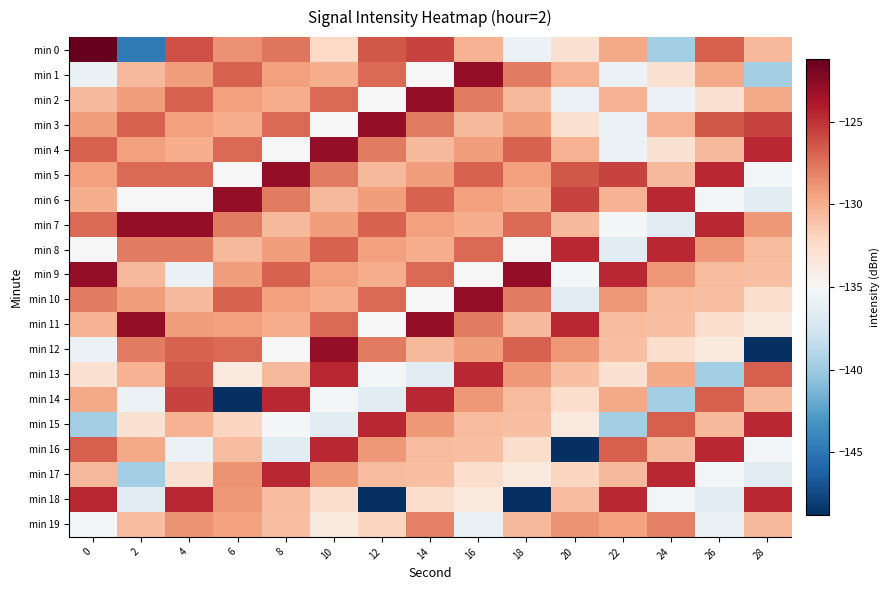

How many data points does each series have?

15